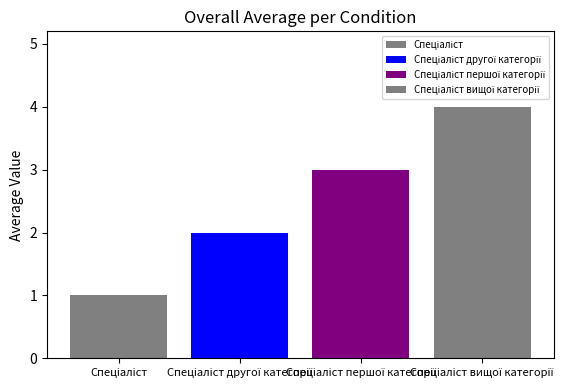

How many groups of bars are there?

1